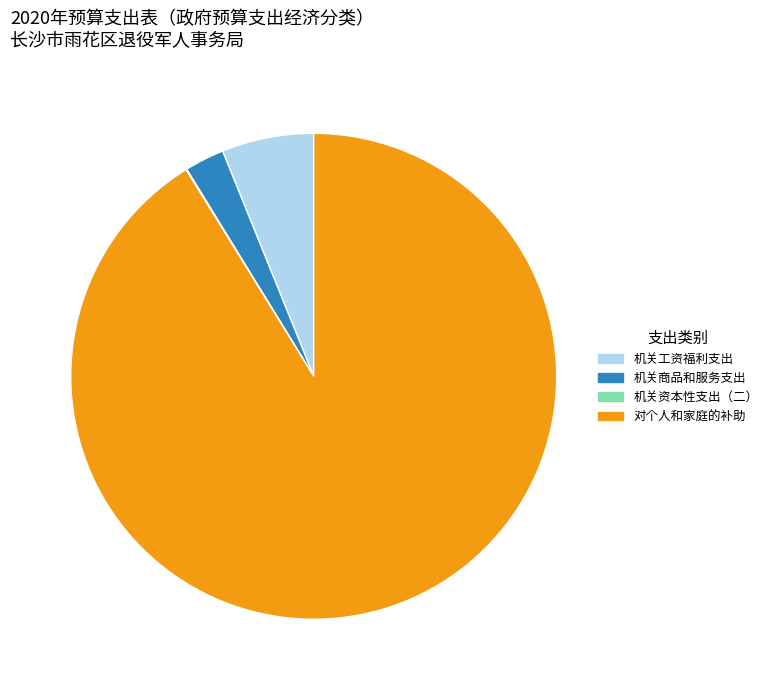

Does any single category account for the majority?

Yes